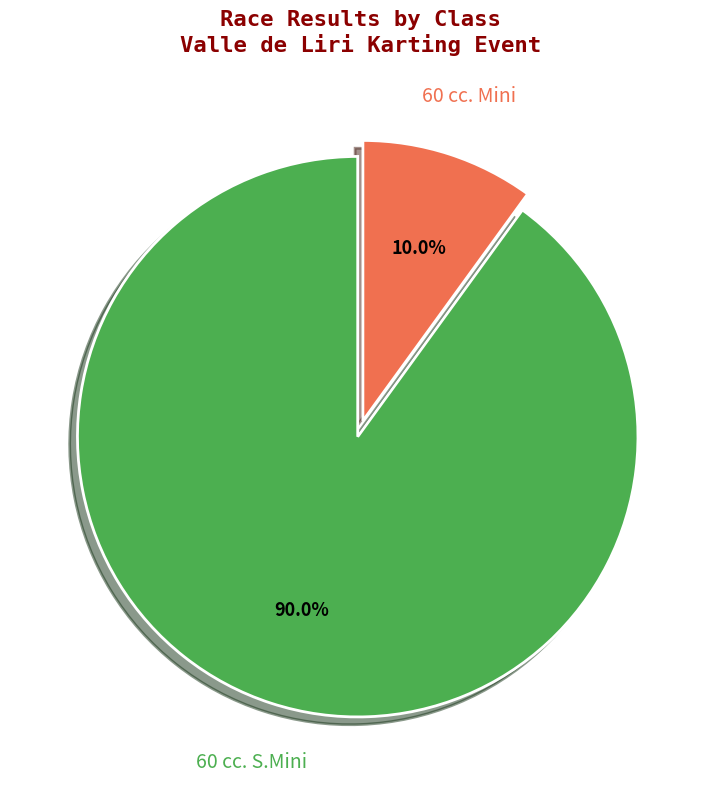

Is there a majority slice in this chart?

Yes